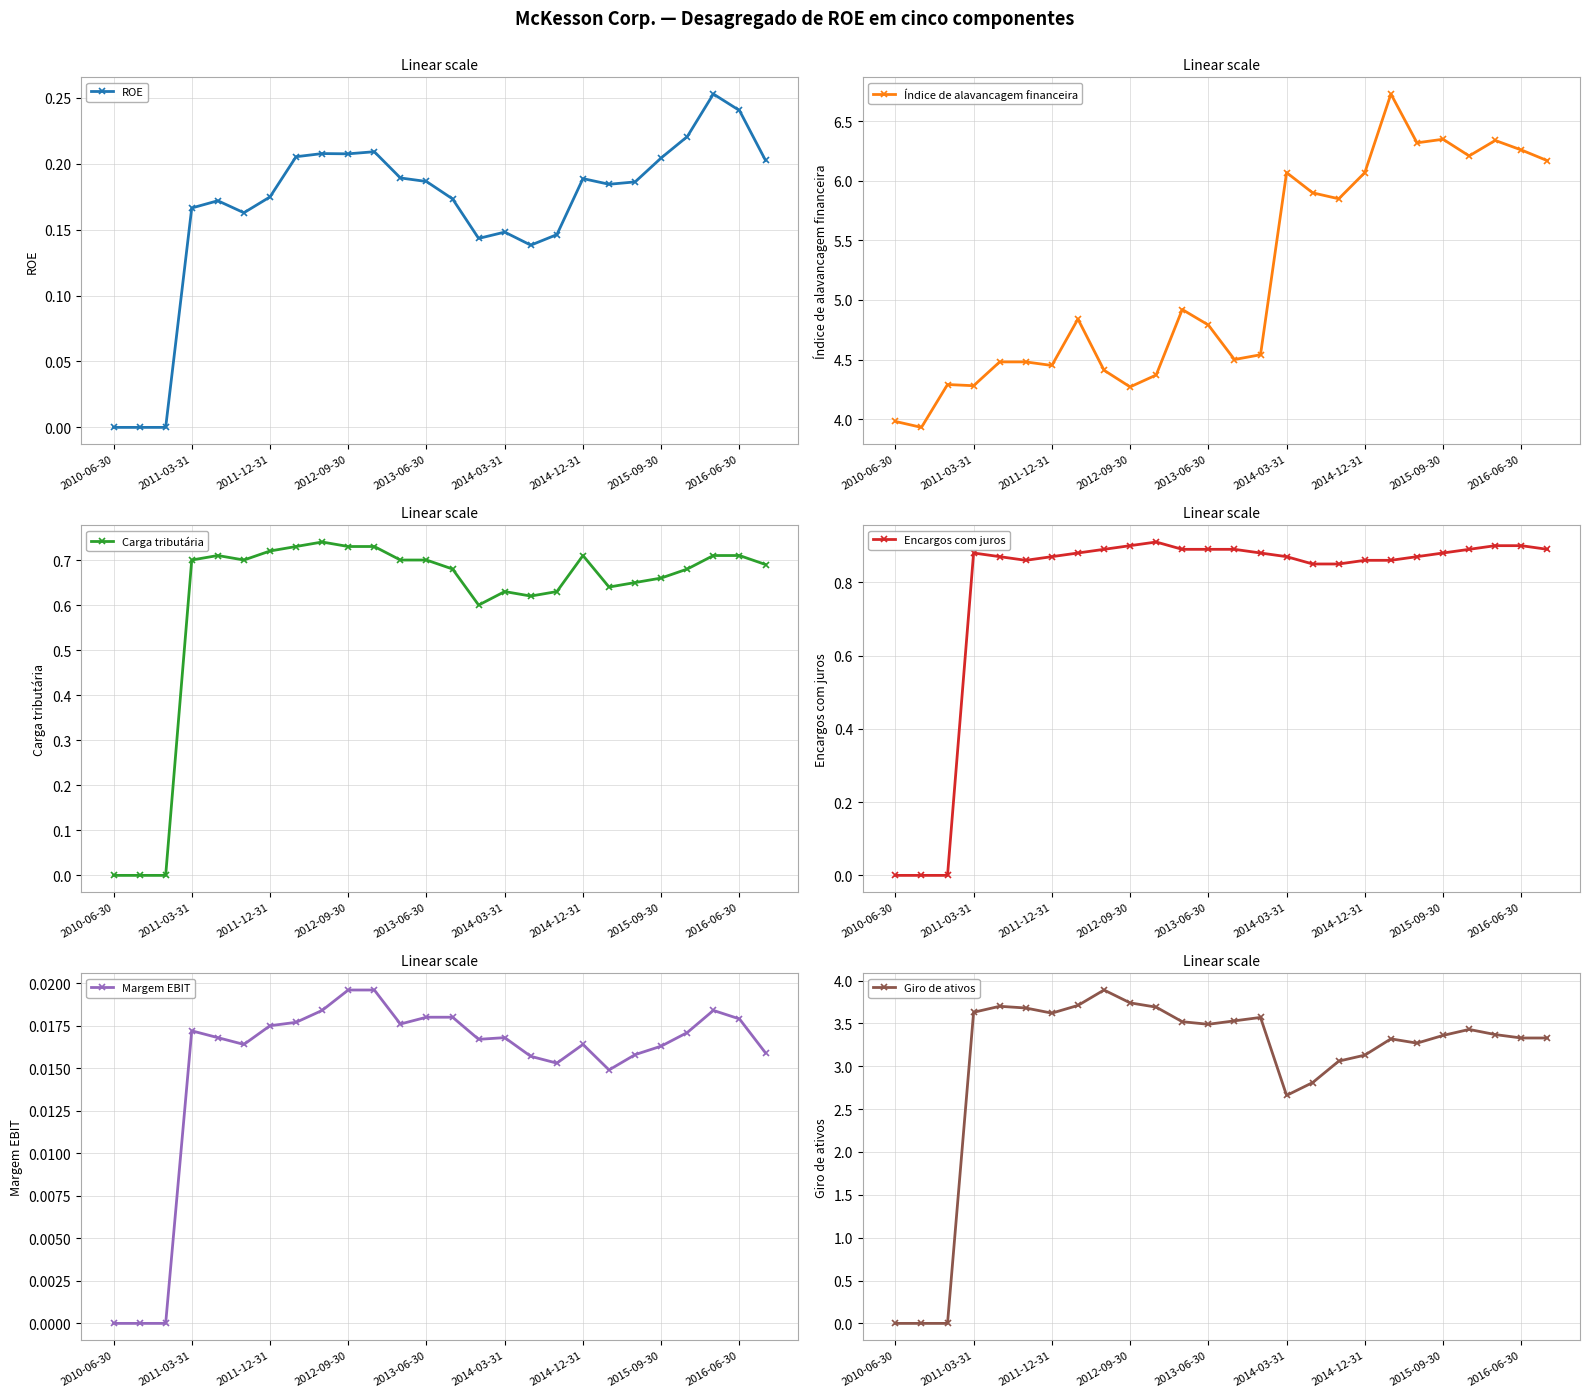

The value of Giro de ativos at 2011-03-31 is -1.2. True or false?

False